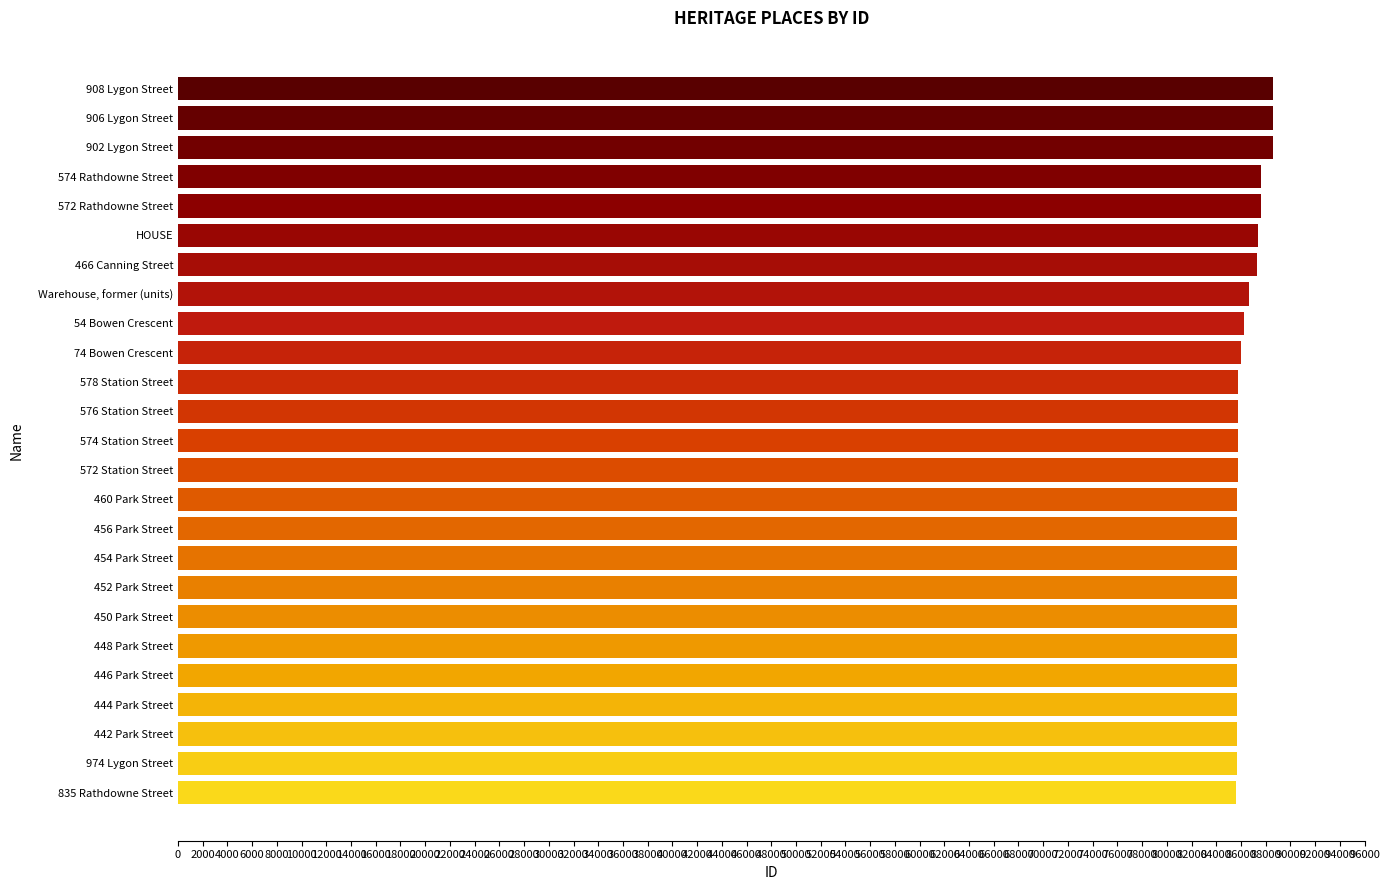

What is the ratio of the value at Warehouse, former (units) to the value at 574 Station Street?

1.0